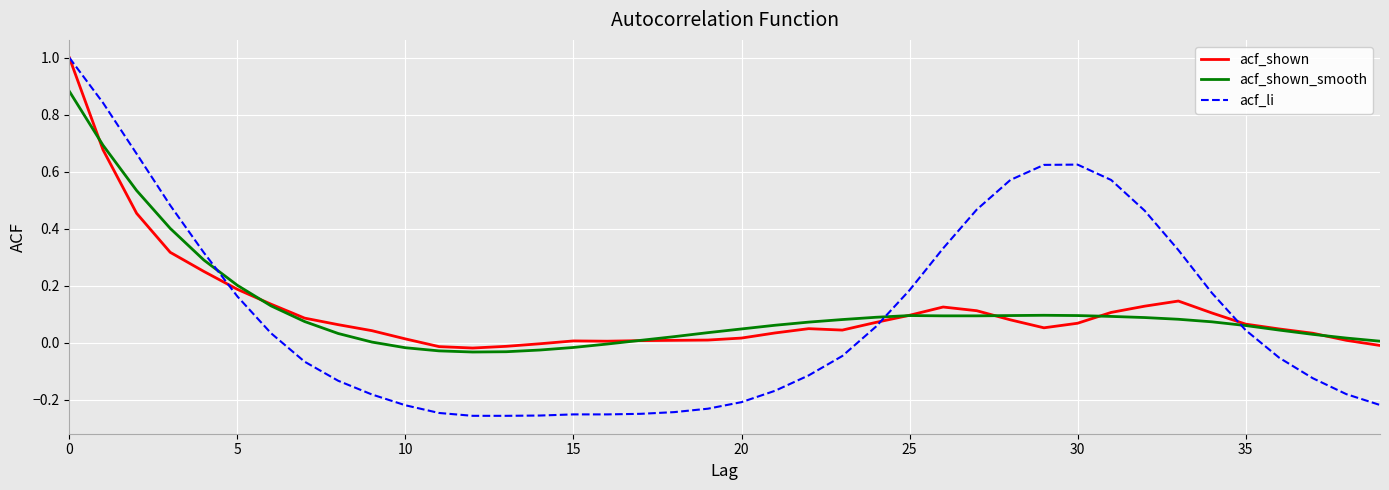

What is the difference between the second highest and second lowest values in the acf_li series?

1.1